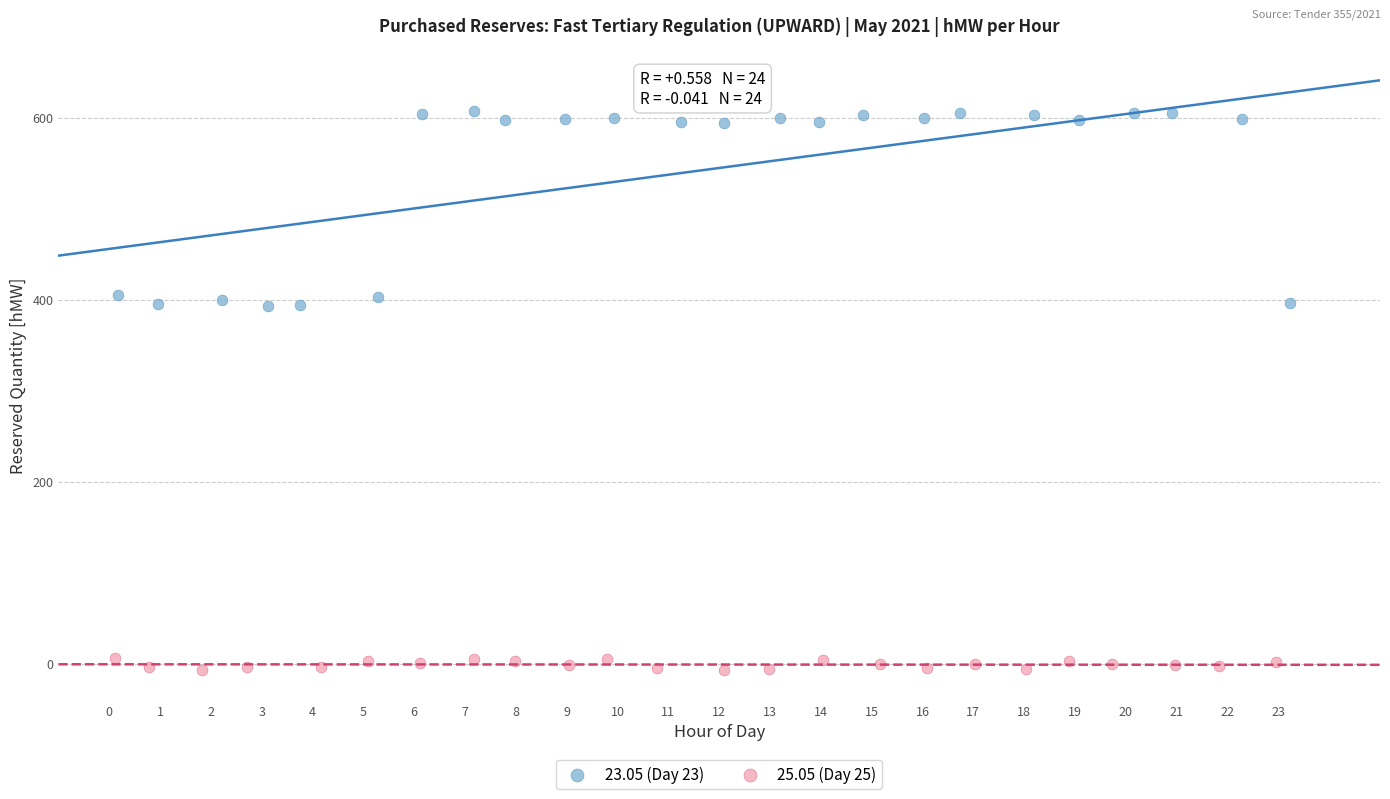

Which series reaches the maximum Y coordinate?

23.05 (Day 23)